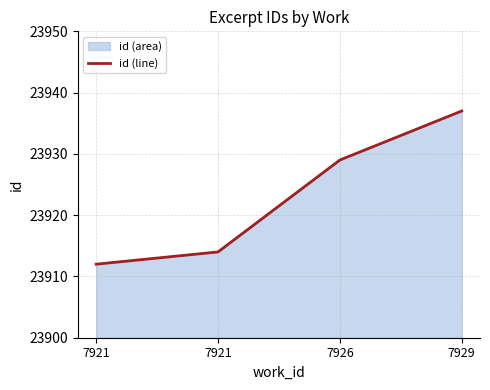

True or false: there are more than 2 points higher than both neighbors.

False